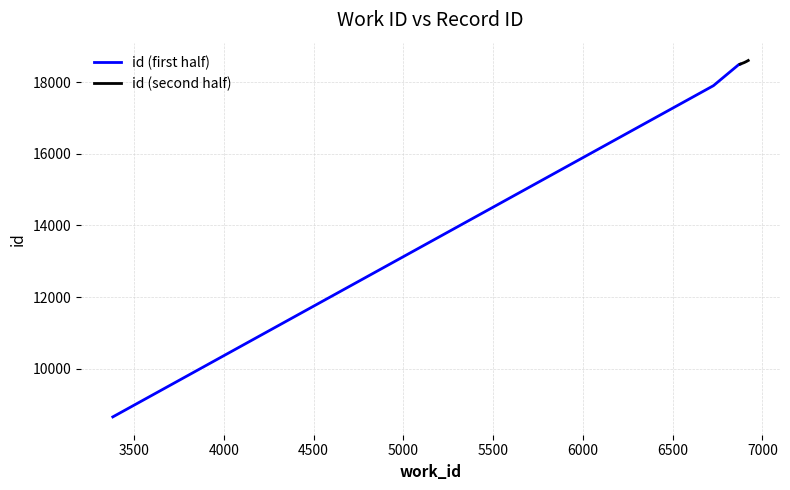

What is the maximum value for id (first half)?

18499